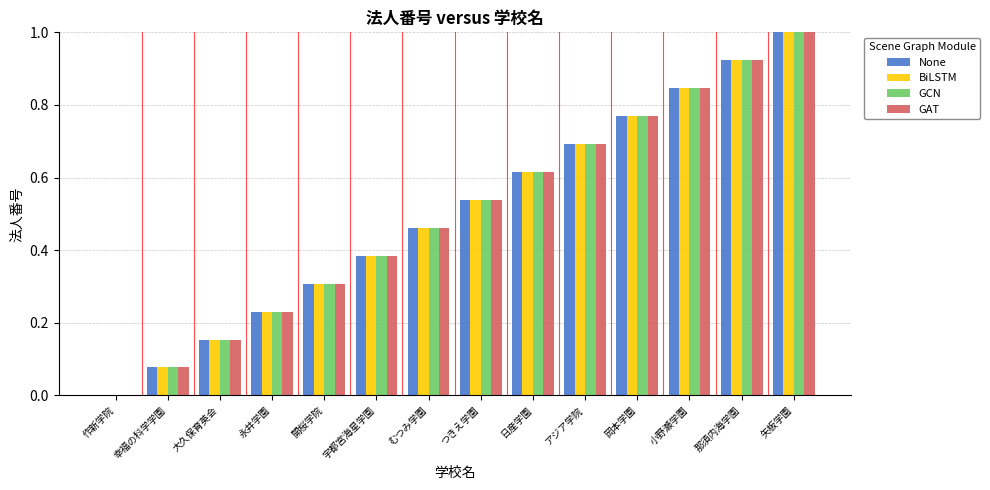

At which category is the sum across all series the highest?

矢板学園